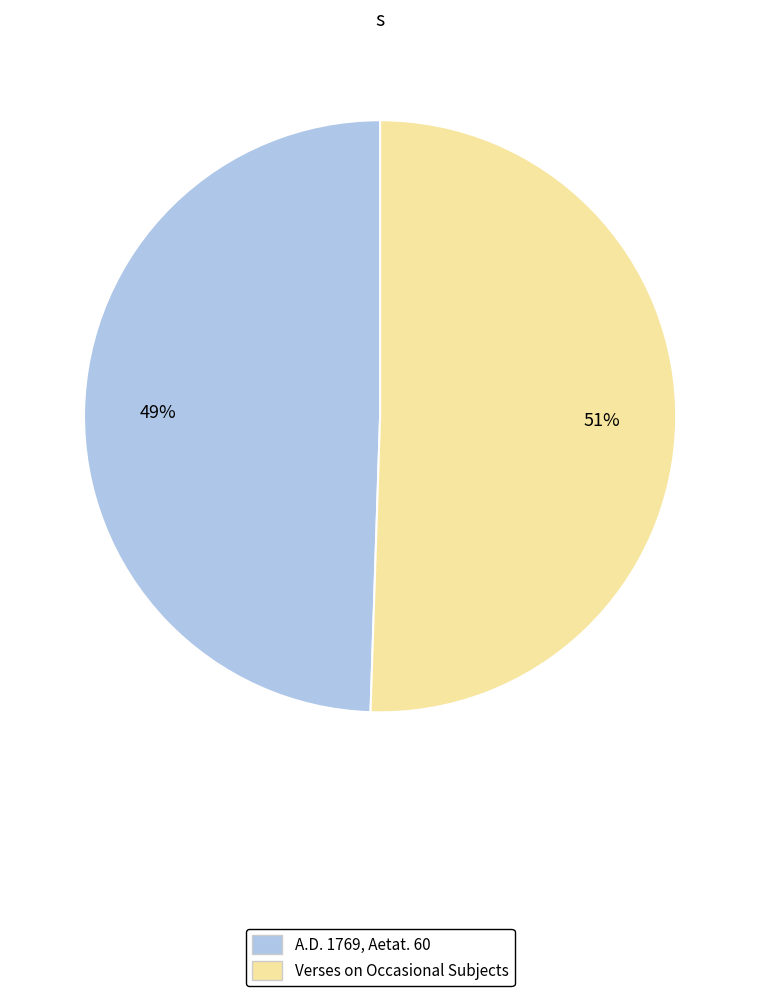

To the nearest percent, what is the average slice percentage?

50%